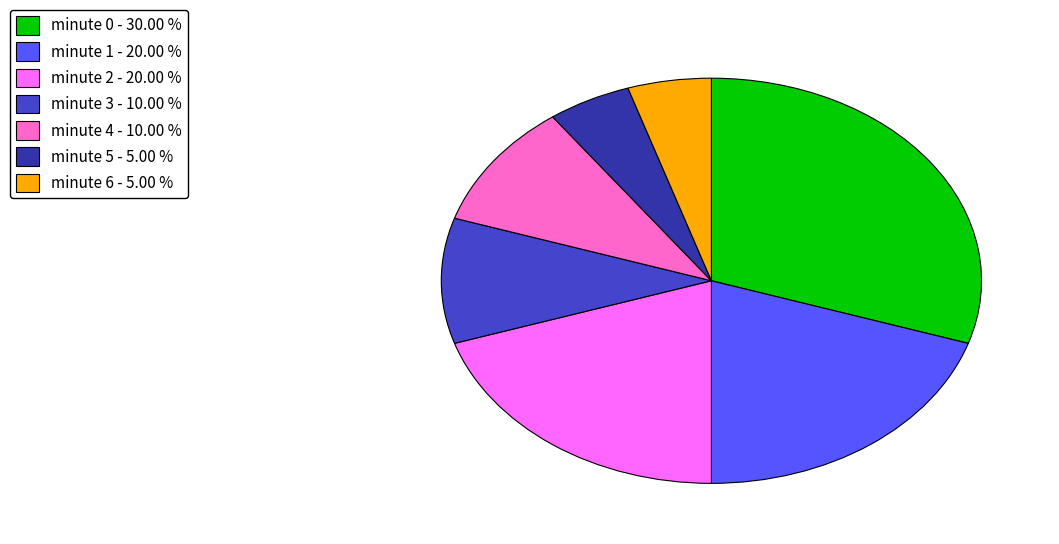

How many slices are in this pie chart?

7